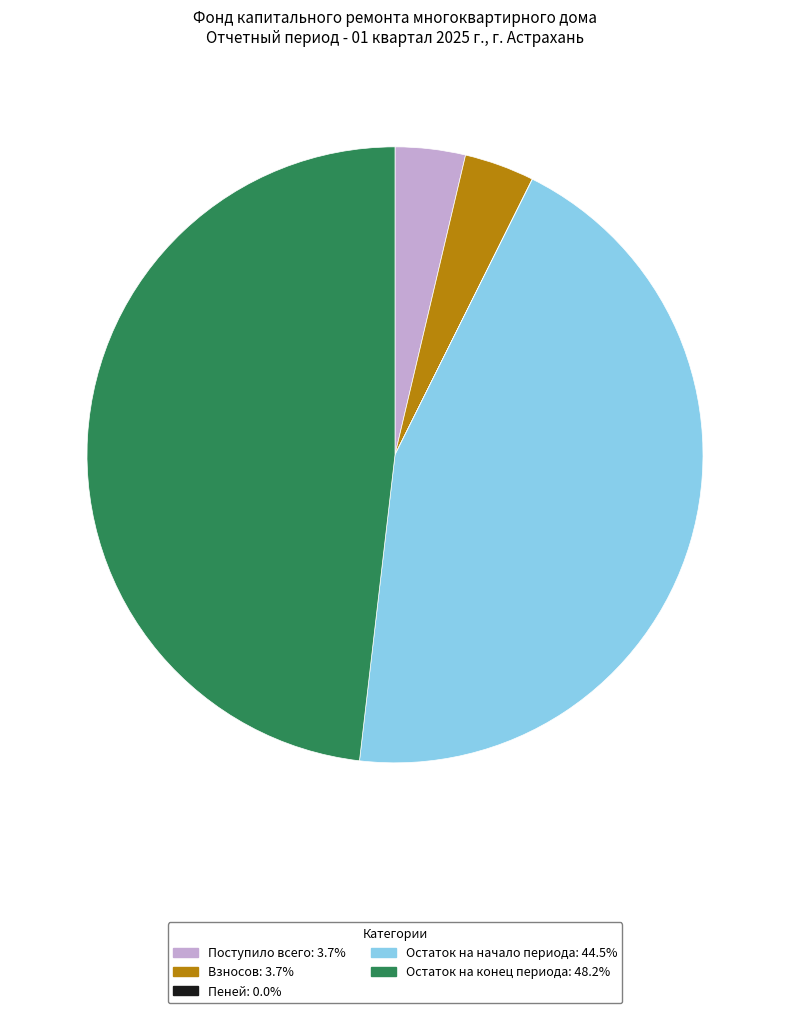

The Остаток на конец периода slice represents 48% of the pie. True or false?

True